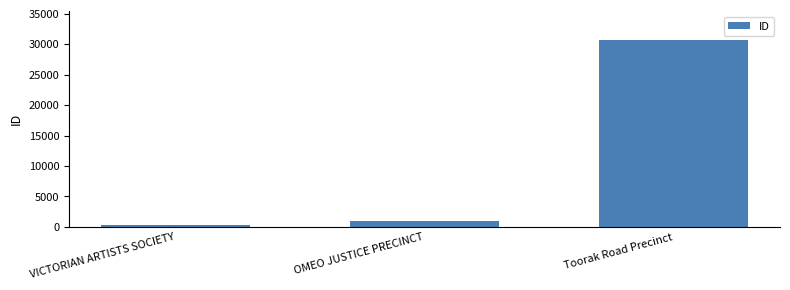

What is the greatest value displayed?

30782